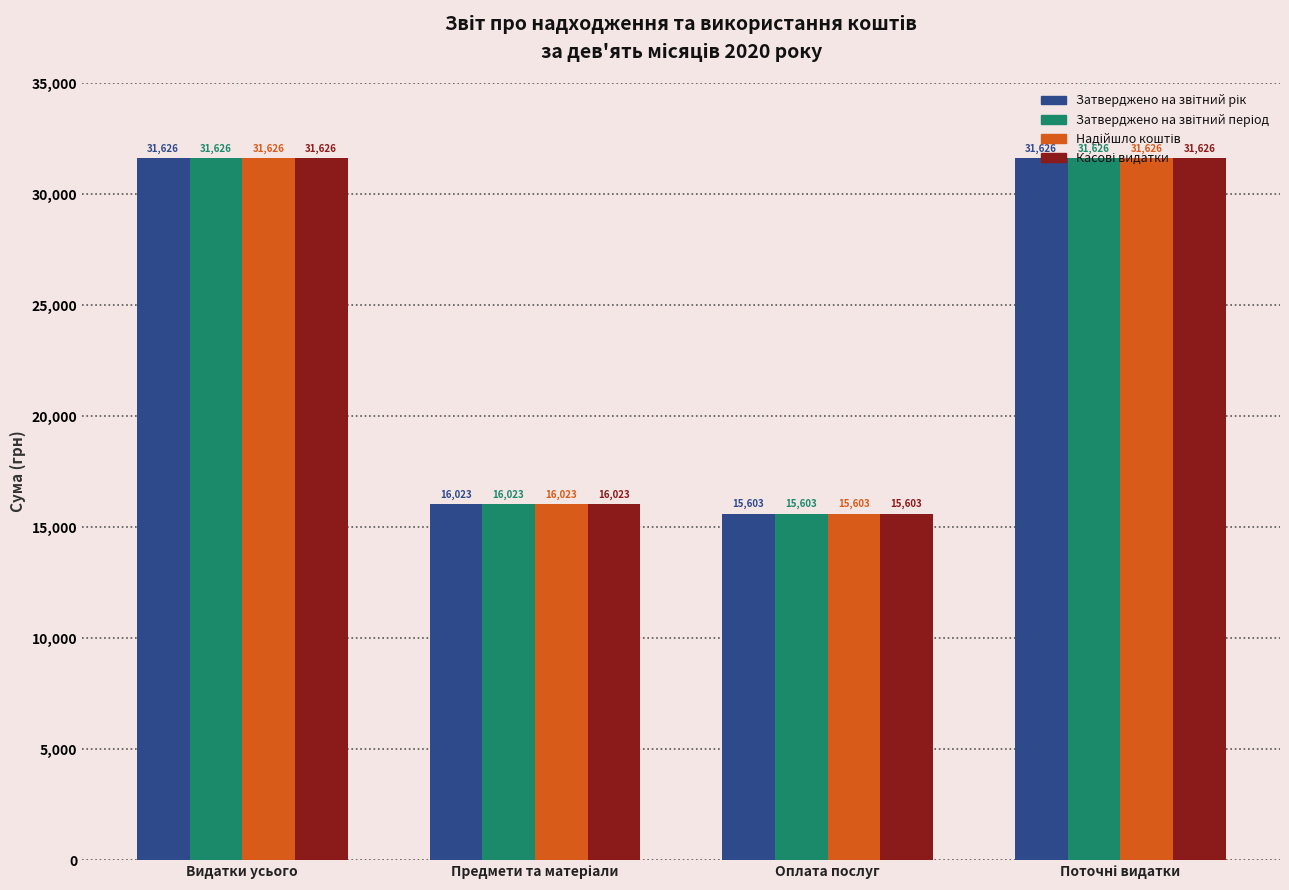

Which category has the lowest value across all series?

Оплата послуг